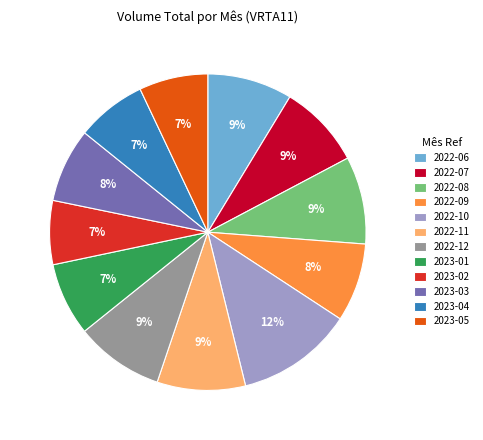

To the nearest percent, what is the difference between the 2022-09 and 2023-05 slice percentages?

1%